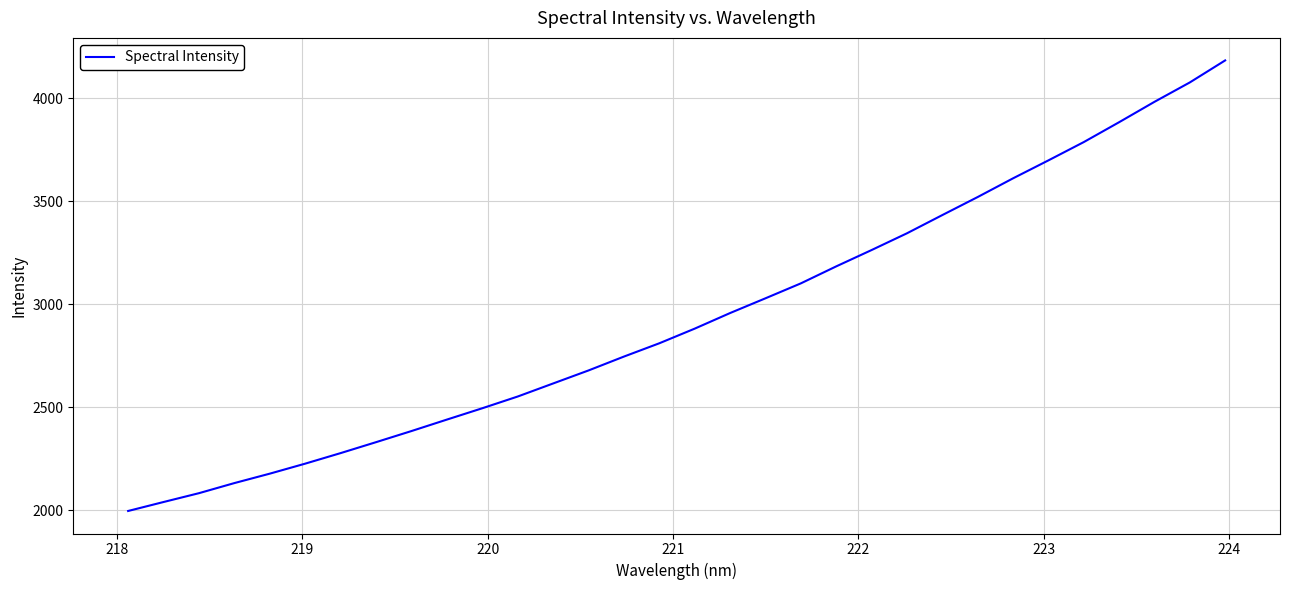

What is the smallest value displayed?

1995.7